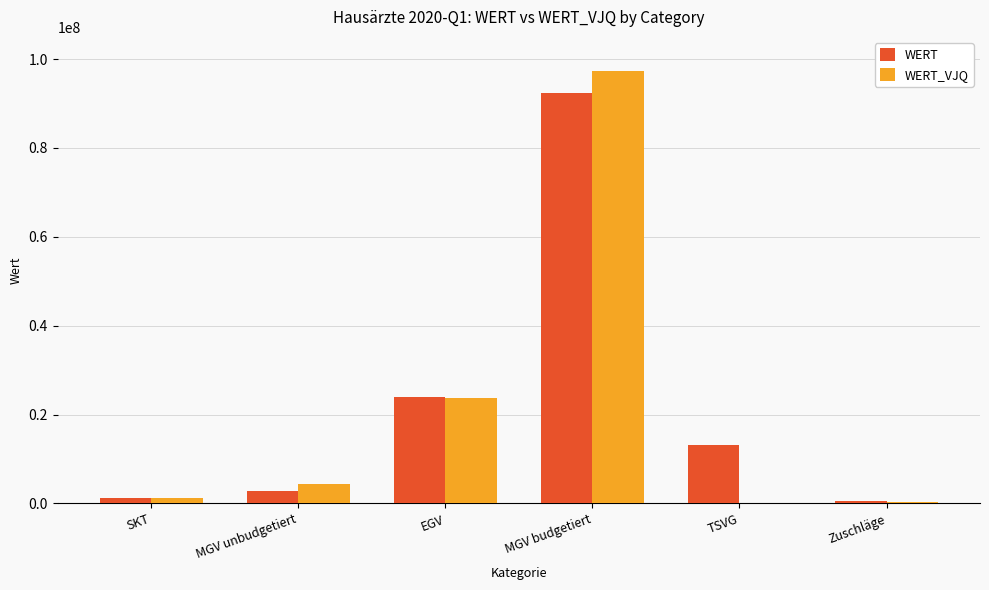

At which category is the sum across all series the highest?

MGV budgetiert